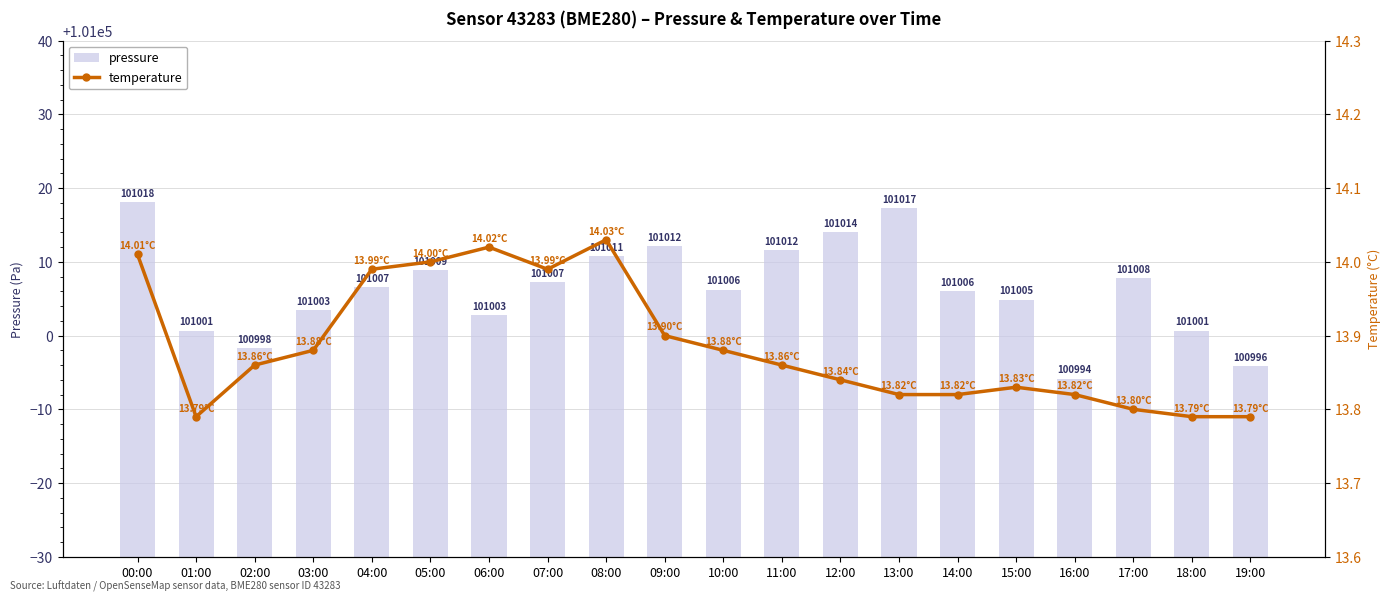

True or false: temperature has a value of 21.0 at 01:00.

False